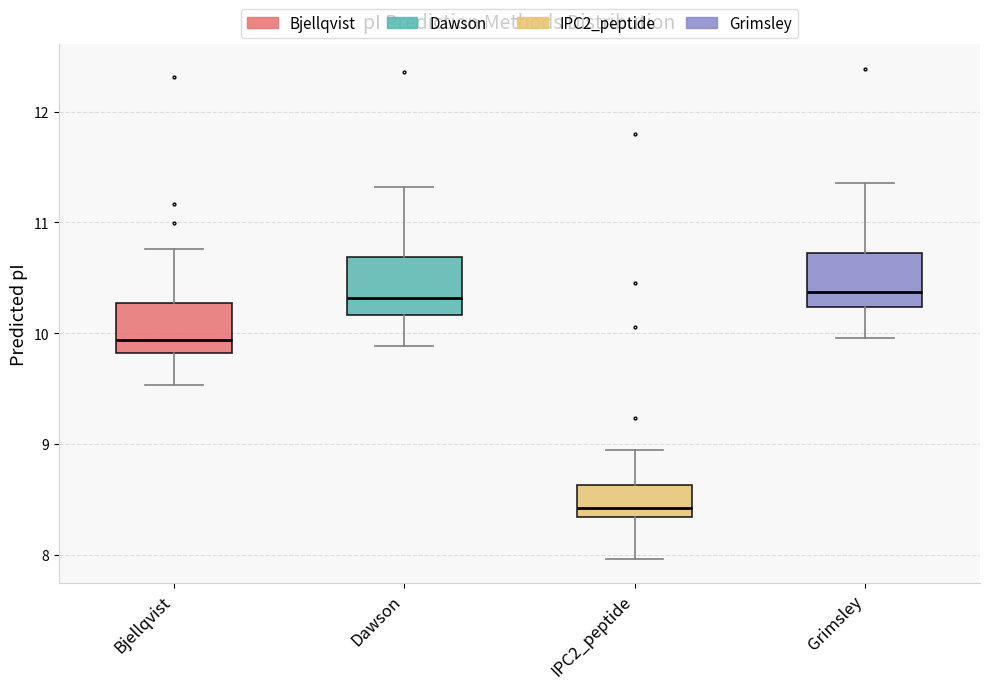

Reading left to right, transcribe this box plot: for each box, give where its median line is, the range the box spans, and where its two whiskers end, as read against the y-axis. The values are not printed on the chart, so give them approximately, as read against the axis.

Bjellqvist: median 9.9, box 9.8 to 10.3, whiskers 9.5 to 10.8
Dawson: median 10.3, box 10.2 to 10.7, whiskers 9.9 to 11.3
IPC2_peptide: median 8.4, box 8.3 to 8.6, whiskers 8.0 to 8.9
Grimsley: median 10.4, box 10.2 to 10.7, whiskers 10.0 to 11.4